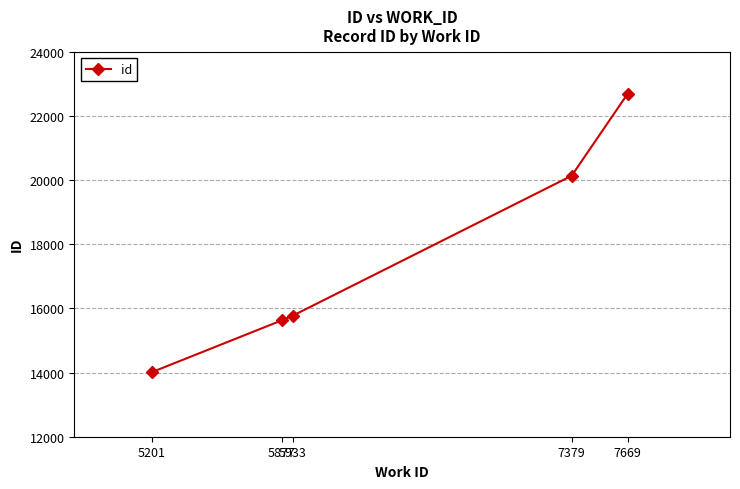

What is the sum of the values at 5201 and 5877?

29639